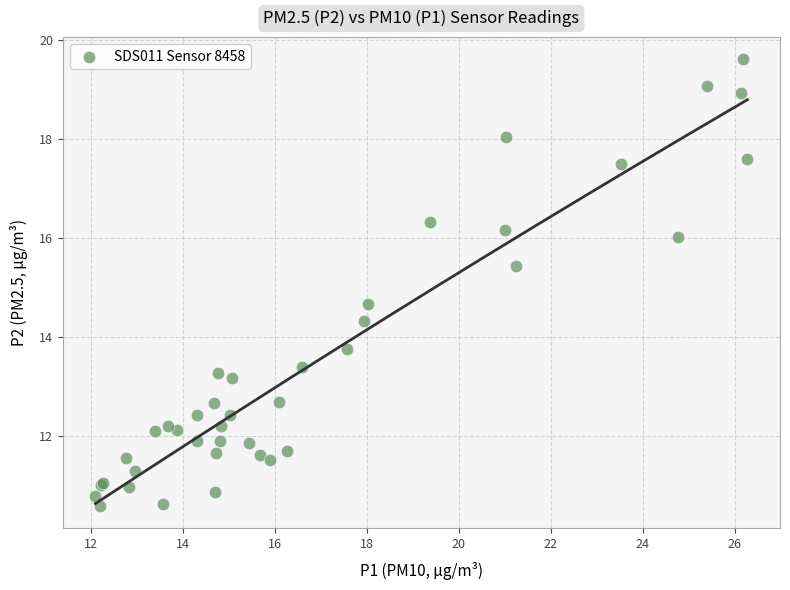

What Y value in the scatter plot is closest to 15?

14.7